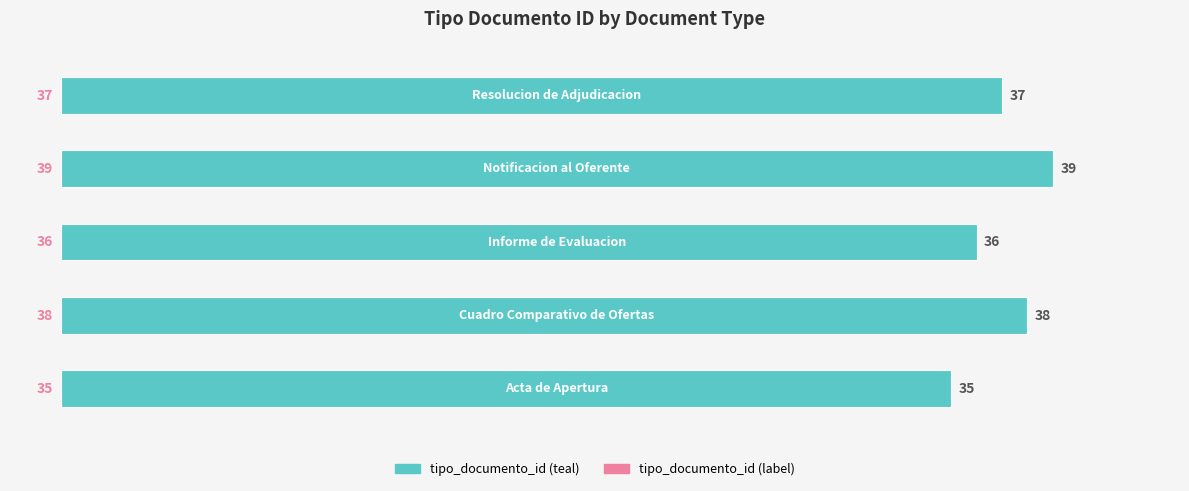

Reading bottom to top, extract all data points from this chart.

35	38	36	39	37